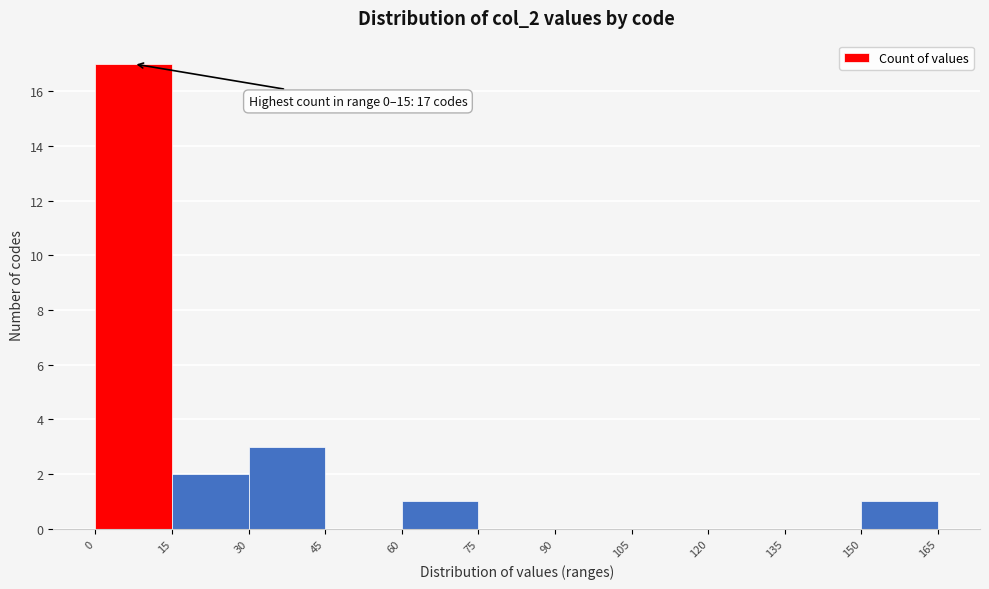

Which range on the x-axis has the tallest bar?

0 to 15